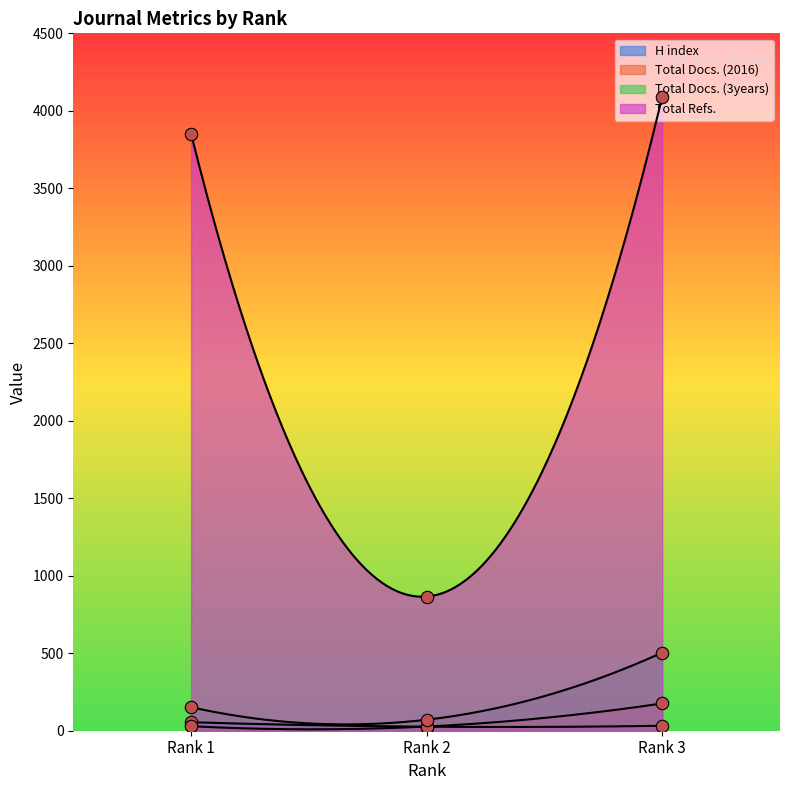

Which series contains the highest Y value?

Total Refs.